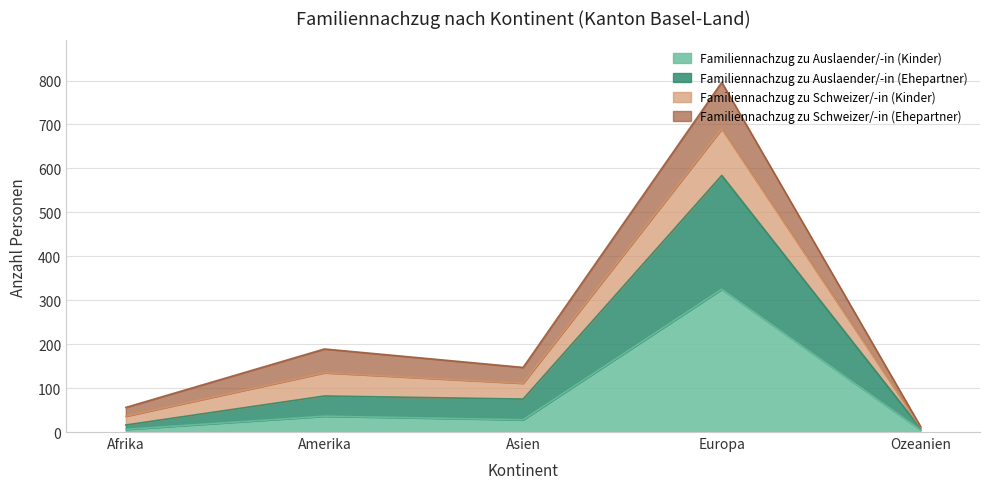

At which category is the sum across all series the highest?

Europa